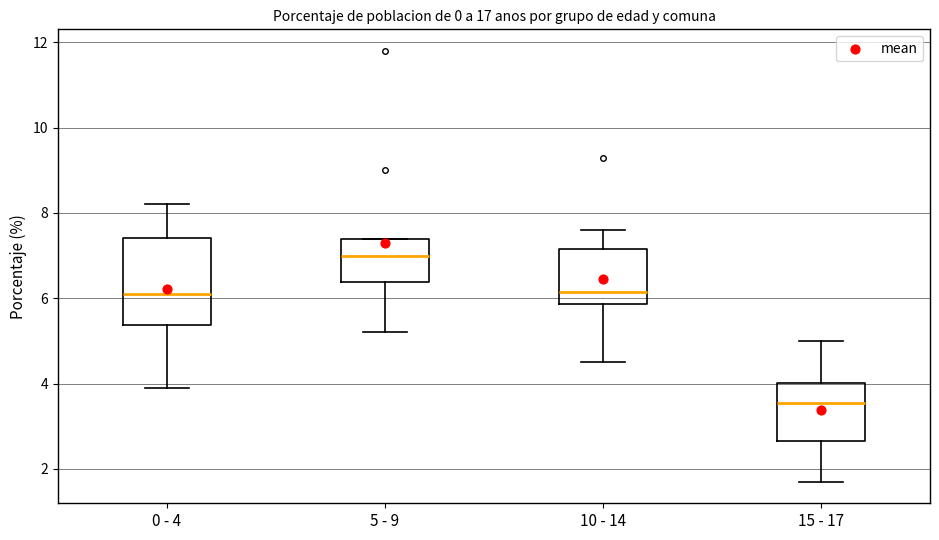

Comparing the boxes themselves (not the whiskers), which one is the tallest?

0 - 4